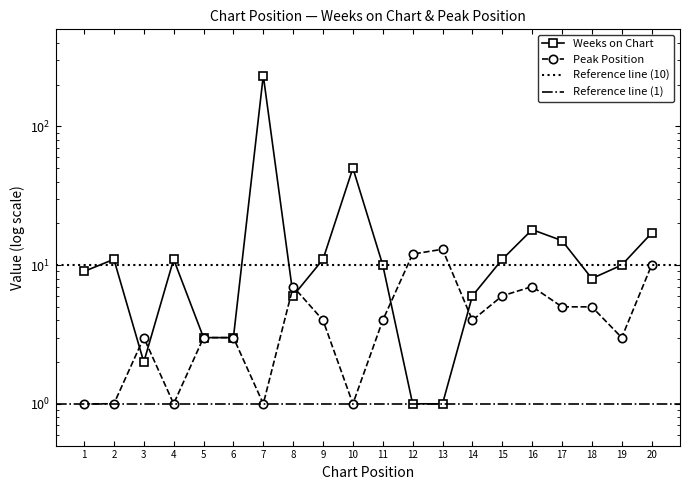

What is the lowest value of the Weeks on Chart series?

1